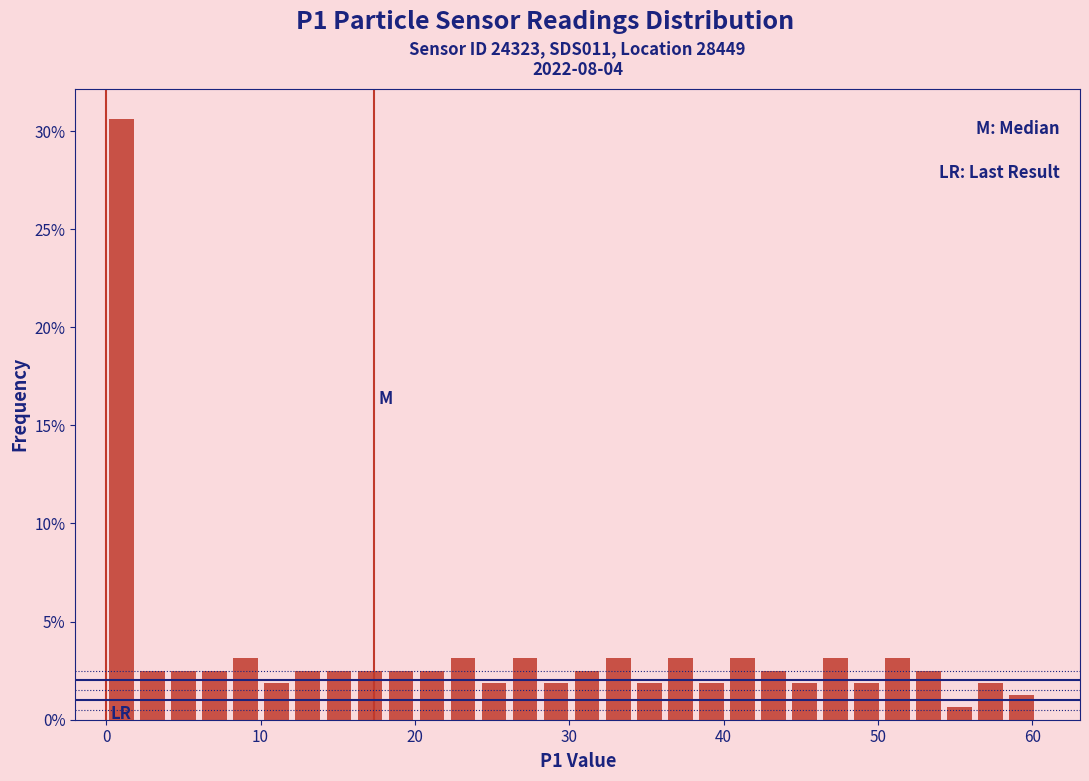

Read against the x-axis, roughly where is the centre of the tallest bar?

1